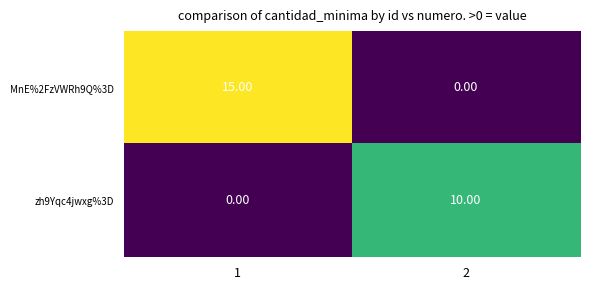

What is the difference between the zh9Yqc4jwxg%3D values at 2 and 1?

10